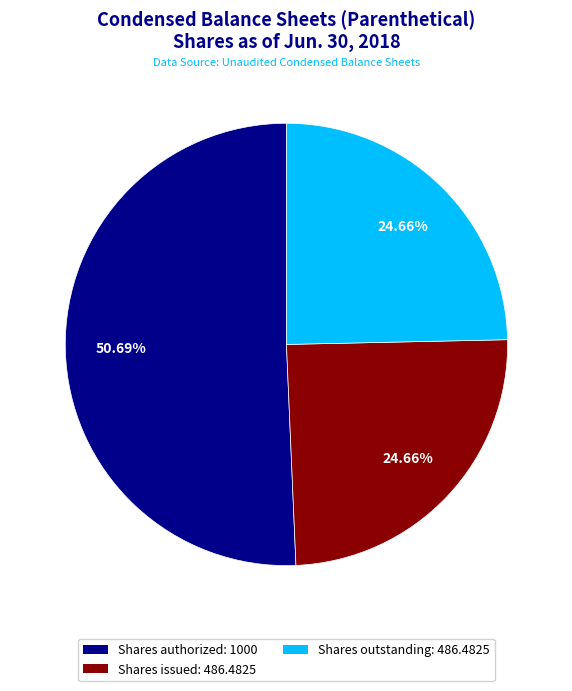

What is the ratio of the value at Shares outstanding: 486.4825 to the value at Shares authorized: 1000?

0.5